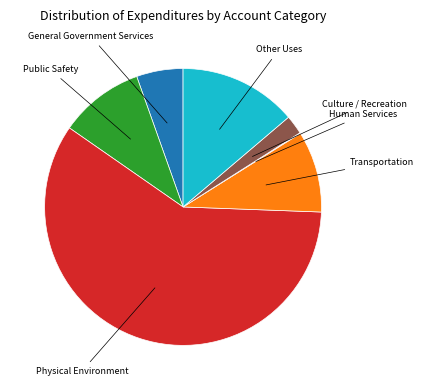

Is there a majority slice in this chart?

Yes